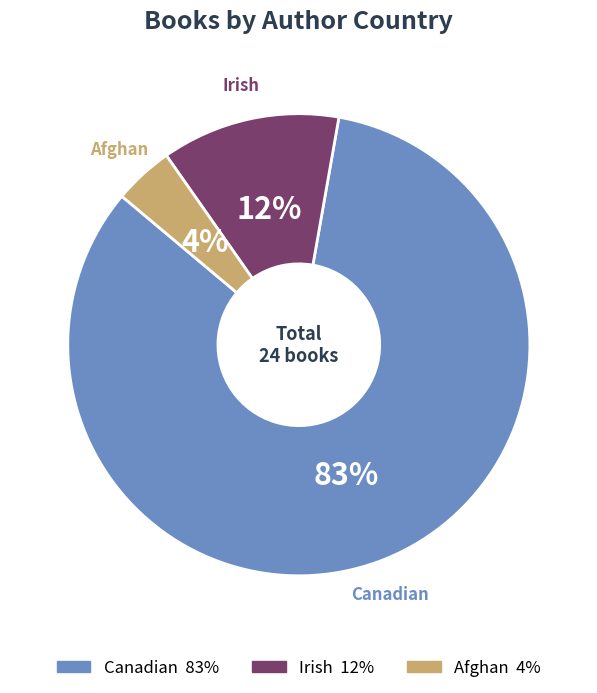

Is it true that Canadian is 83% of the pie?

True